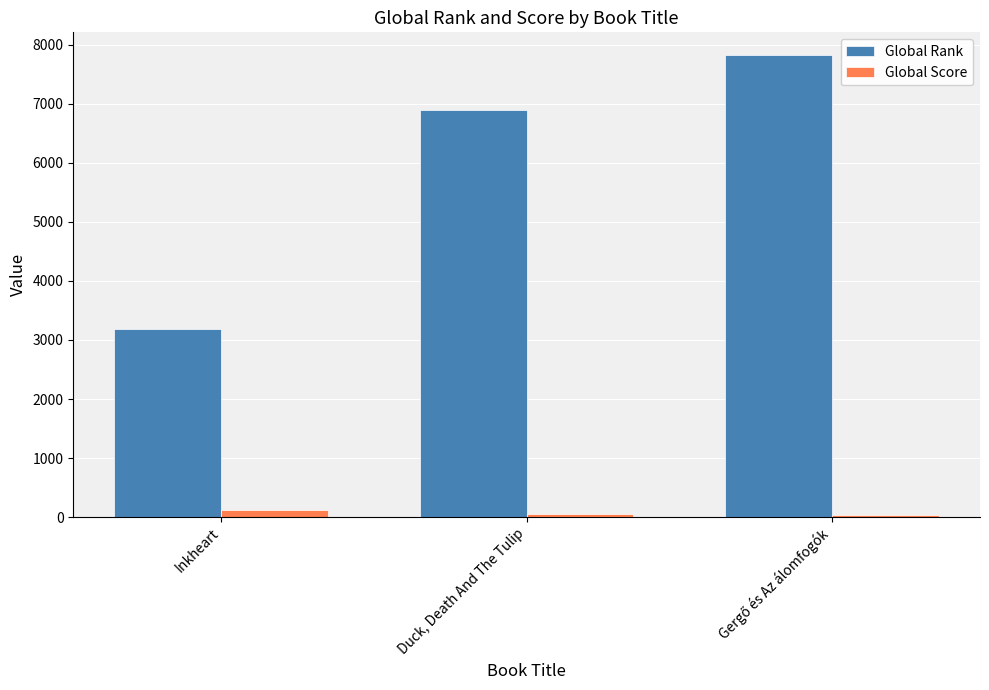

Which series has the largest total across all categories?

Global Rank